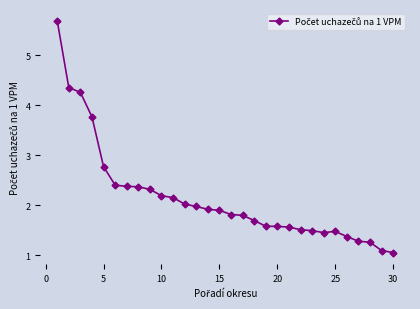

True or false: there are more than 0 points higher than both neighbors.

True